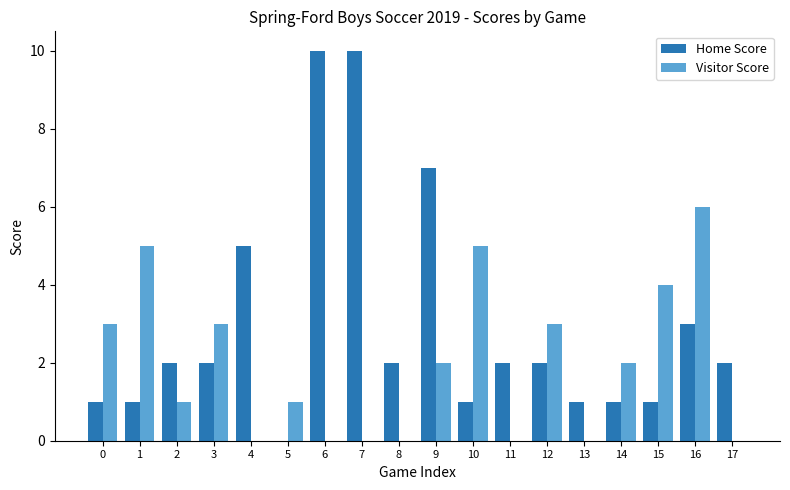

Which series changed the most between 1 and 13?

Visitor Score